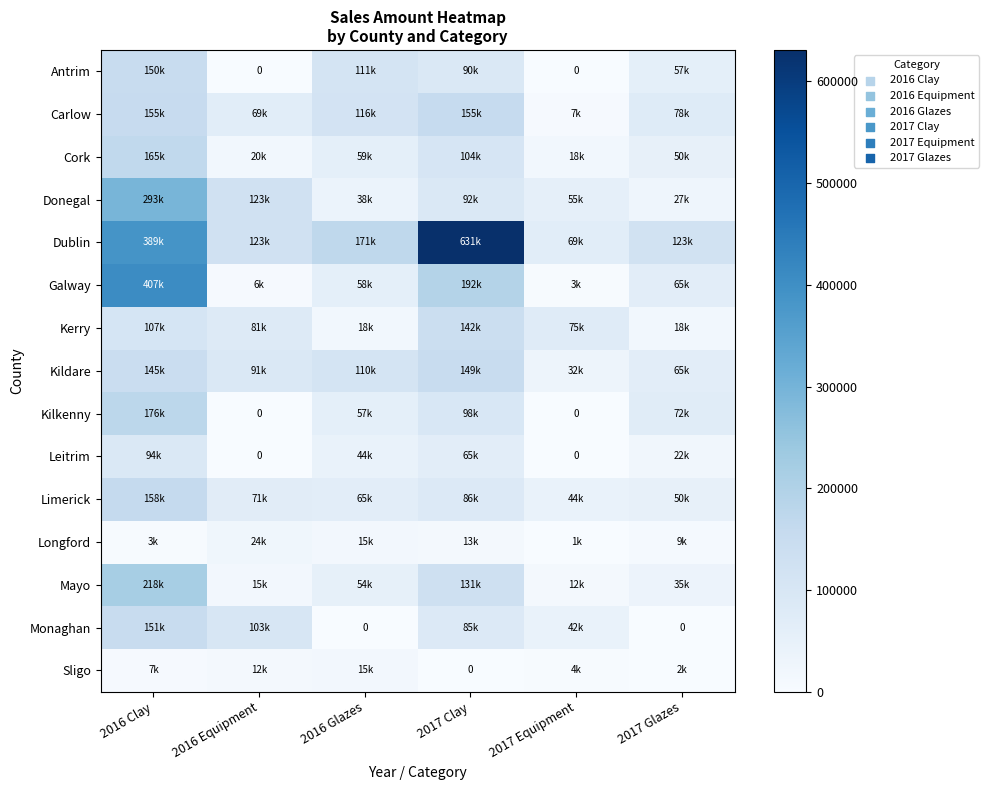

What is the difference between the highest and lowest values at 2016 Equipment?

123400.0